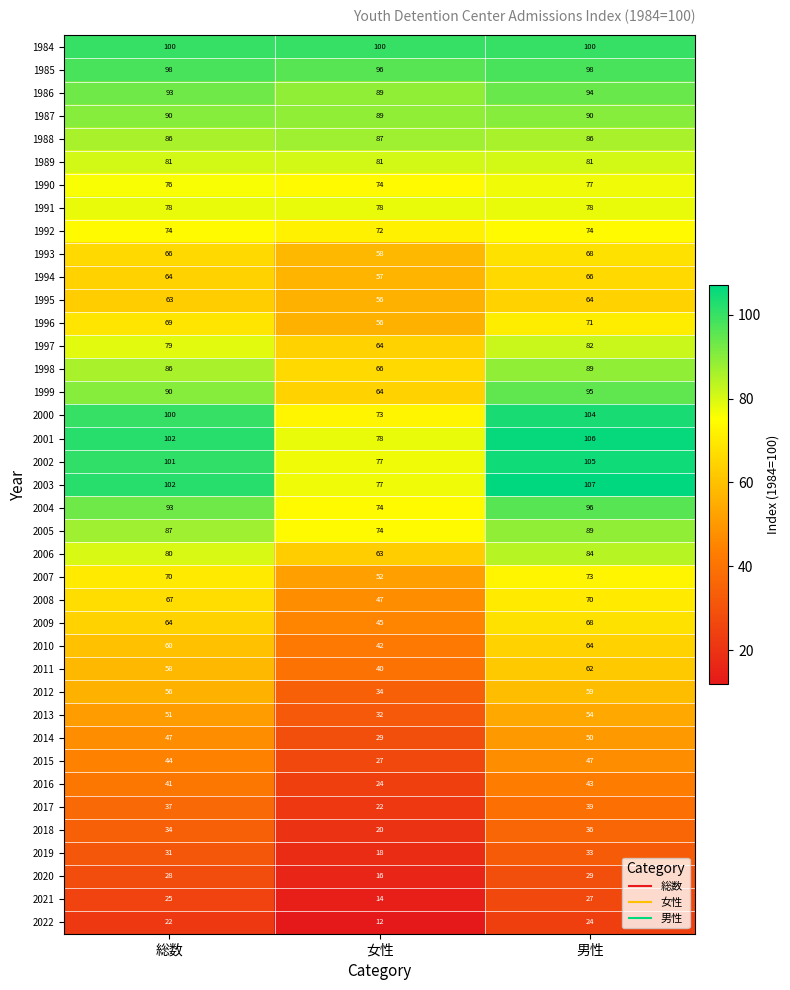

Read the 1988 value at 総数.

86